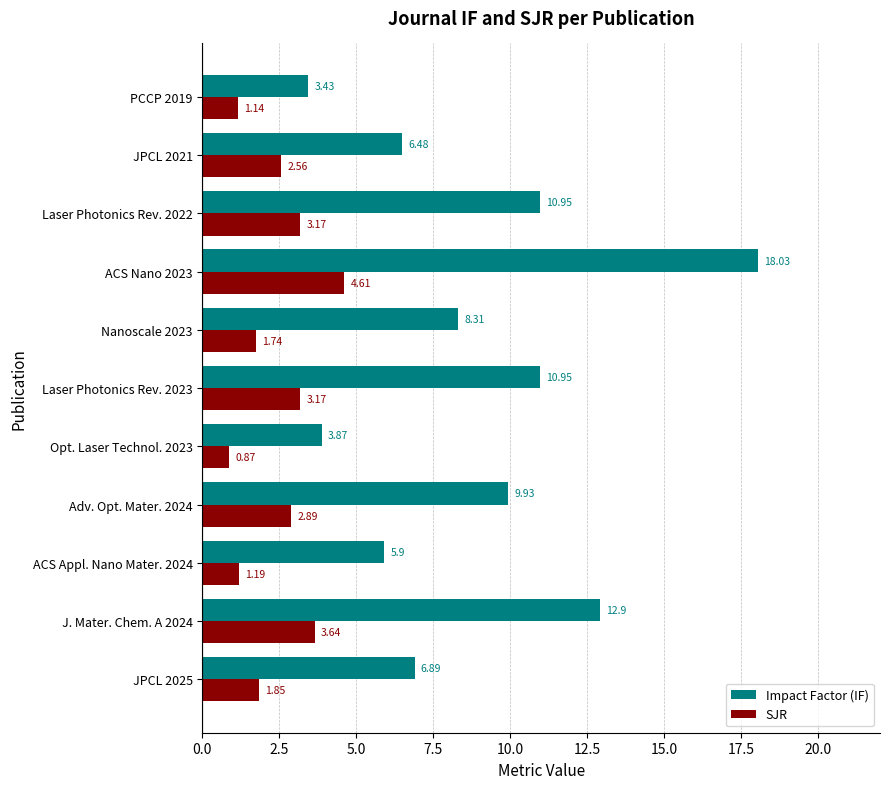

What is the difference between the maximum and minimum values in the Impact Factor (IF) series?

14.6